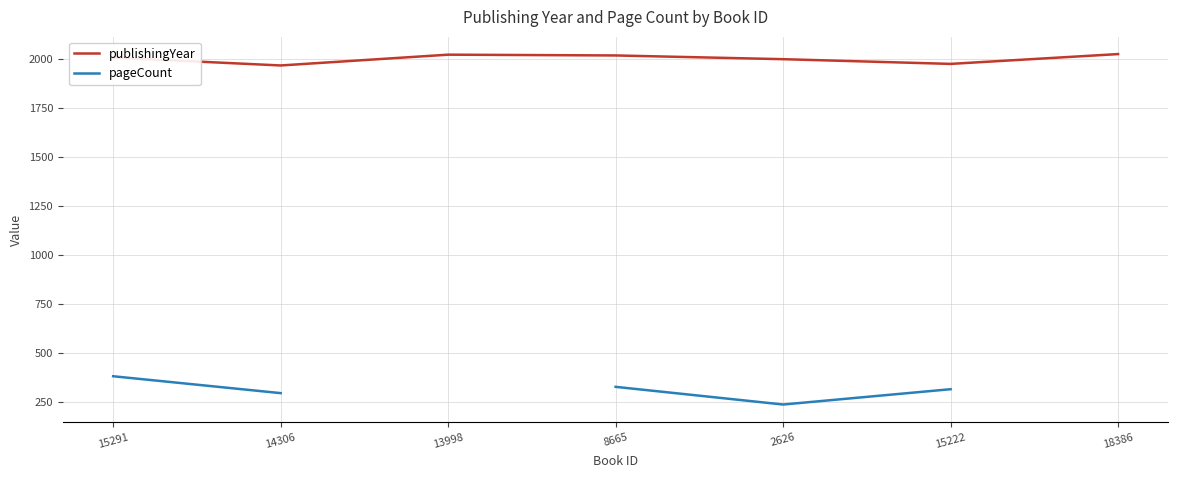

How many lines are shown in the chart?

2